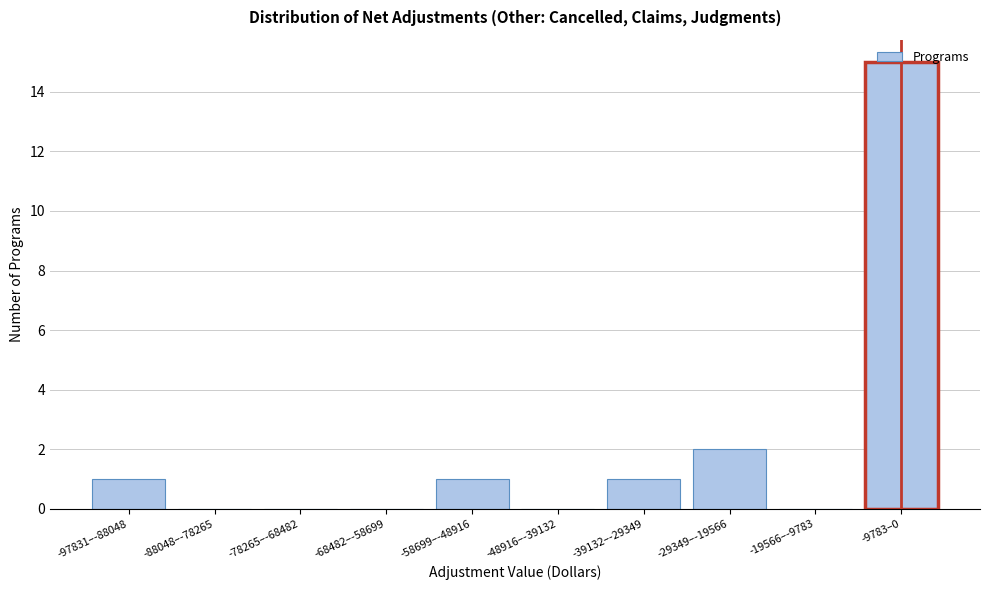

What is the maximum value shown in the chart?

15